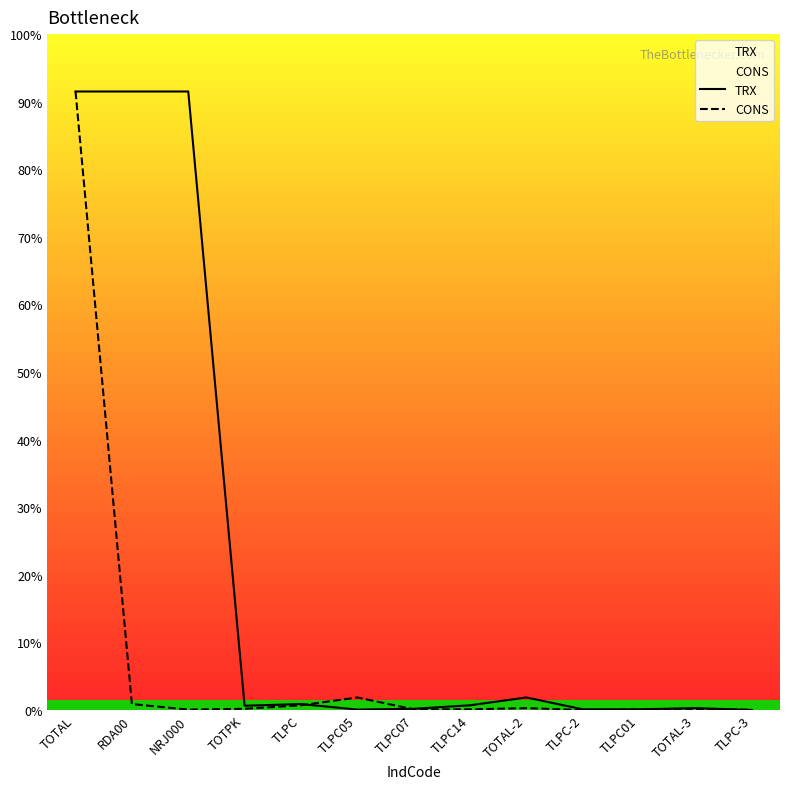

What position from the left is NRJ000?

3